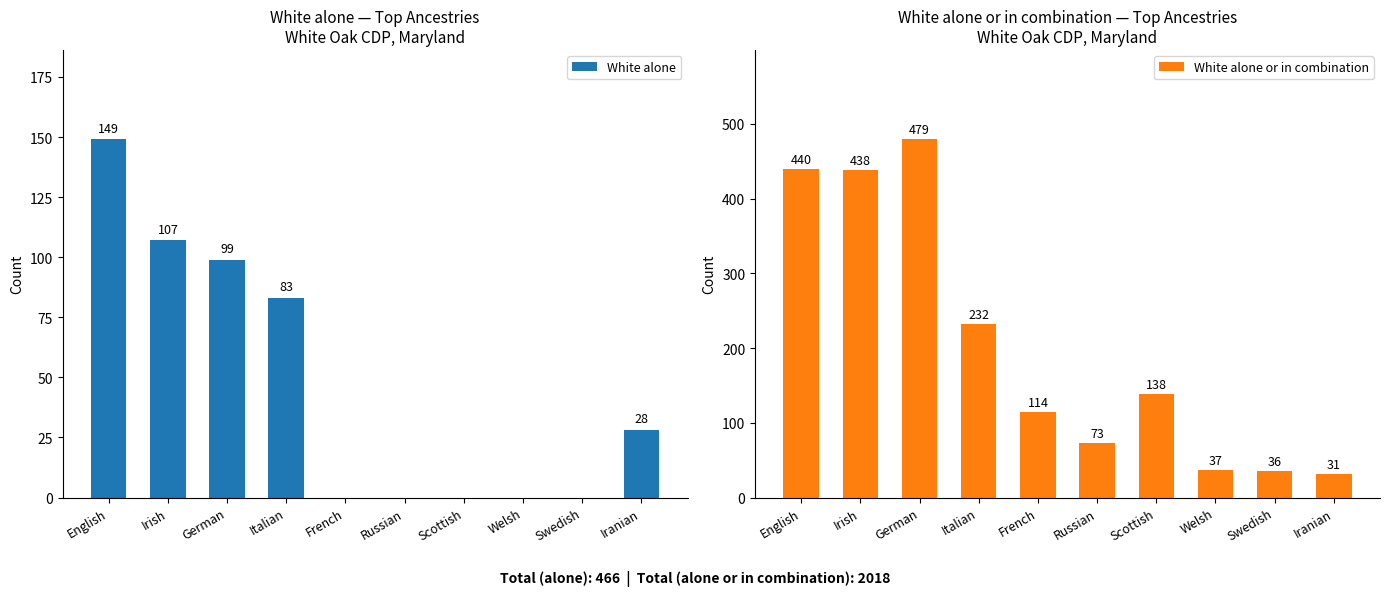

Is the value of White alone at Swedish greater than the value of White alone or in combination at Scottish?

No